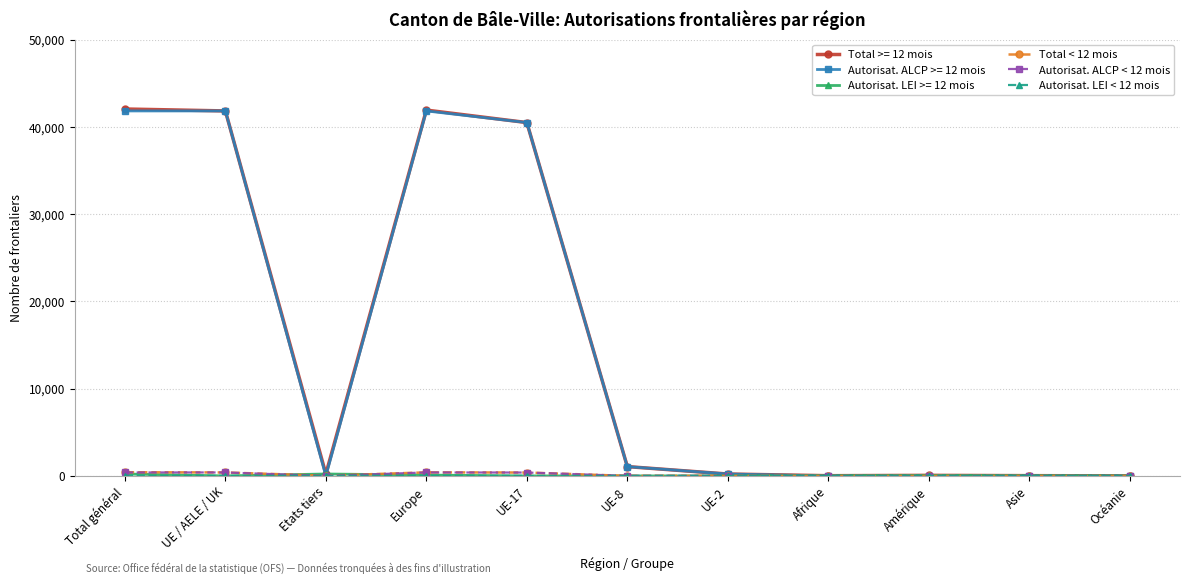

What is the greatest value displayed?

42053